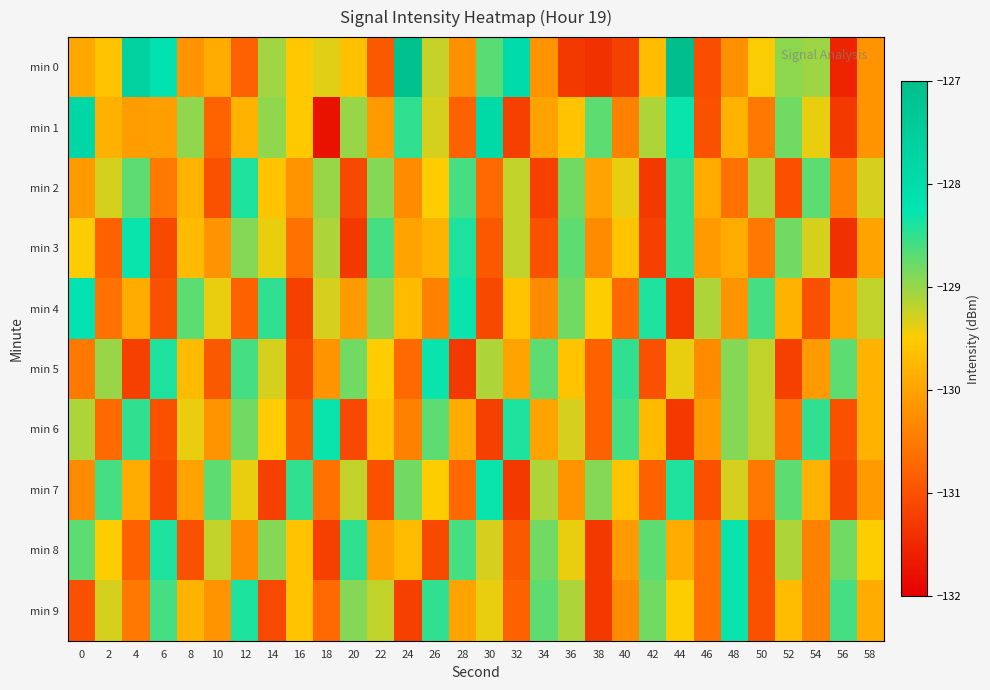

At 22, list the series in order from smallest to largest.

min 7, min 0, min 1, min 8, min 6, min 5, min 9, min 2, min 4, min 3